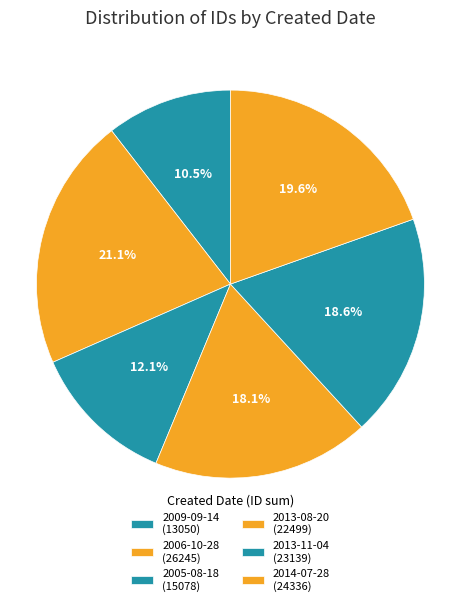

How many segments does this pie chart have?

6